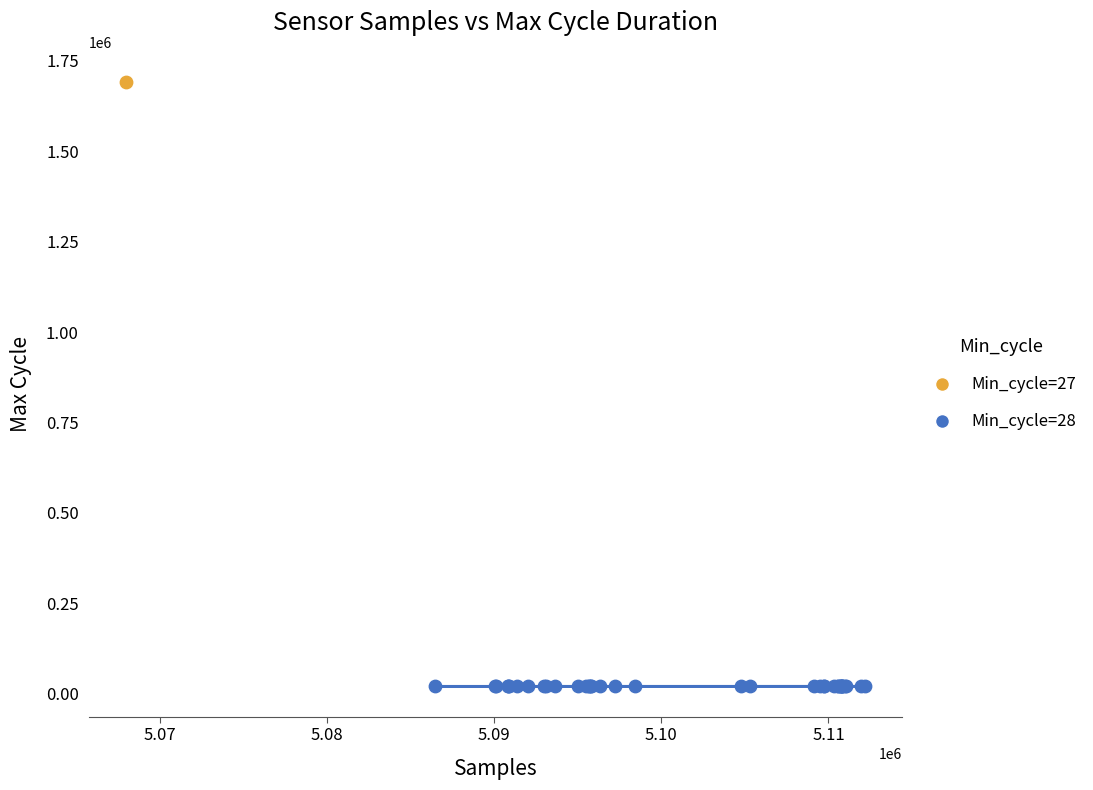

What are all the series names shown in the legend?

Min_cycle=27, Min_cycle=28